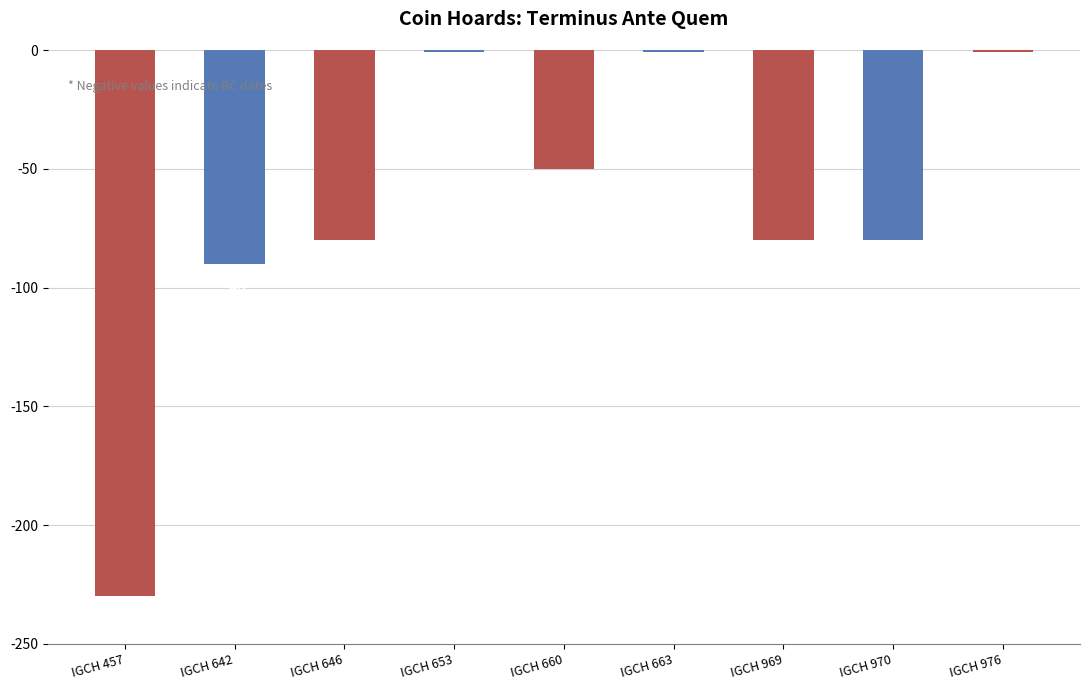

What is the difference between the maximum and minimum values?

229